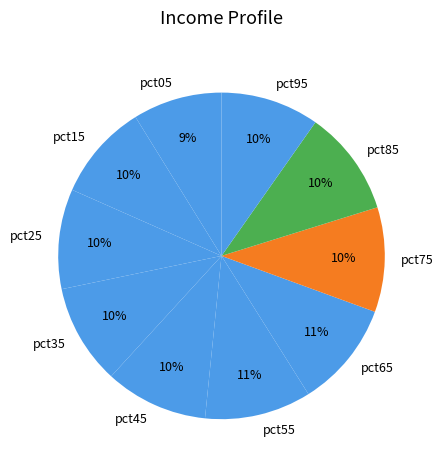

The pct45 slice represents 10% of the pie. True or false?

True